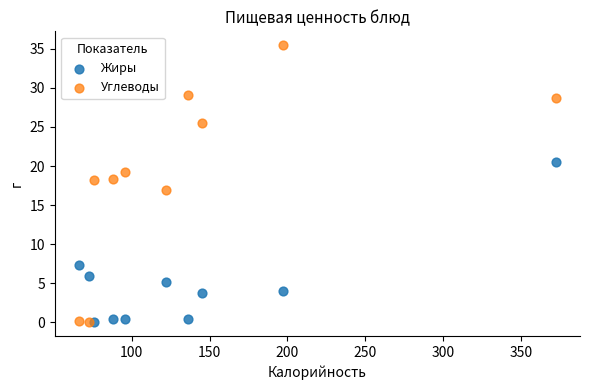

Which series has the widest spread of Y values?

Углеводы